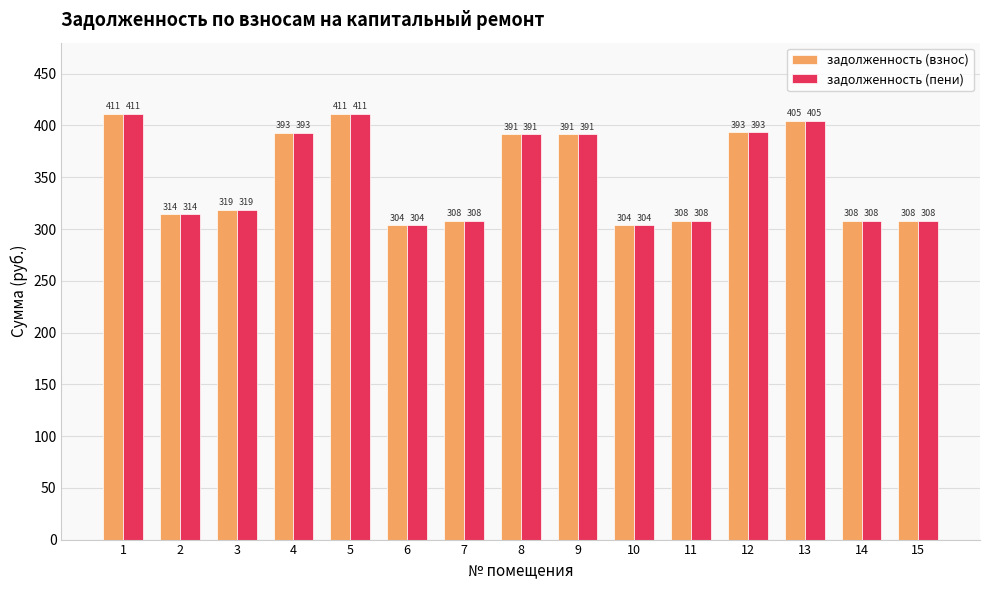

The value of задолженность (взнос) at 2 is 478.5. True or false?

False